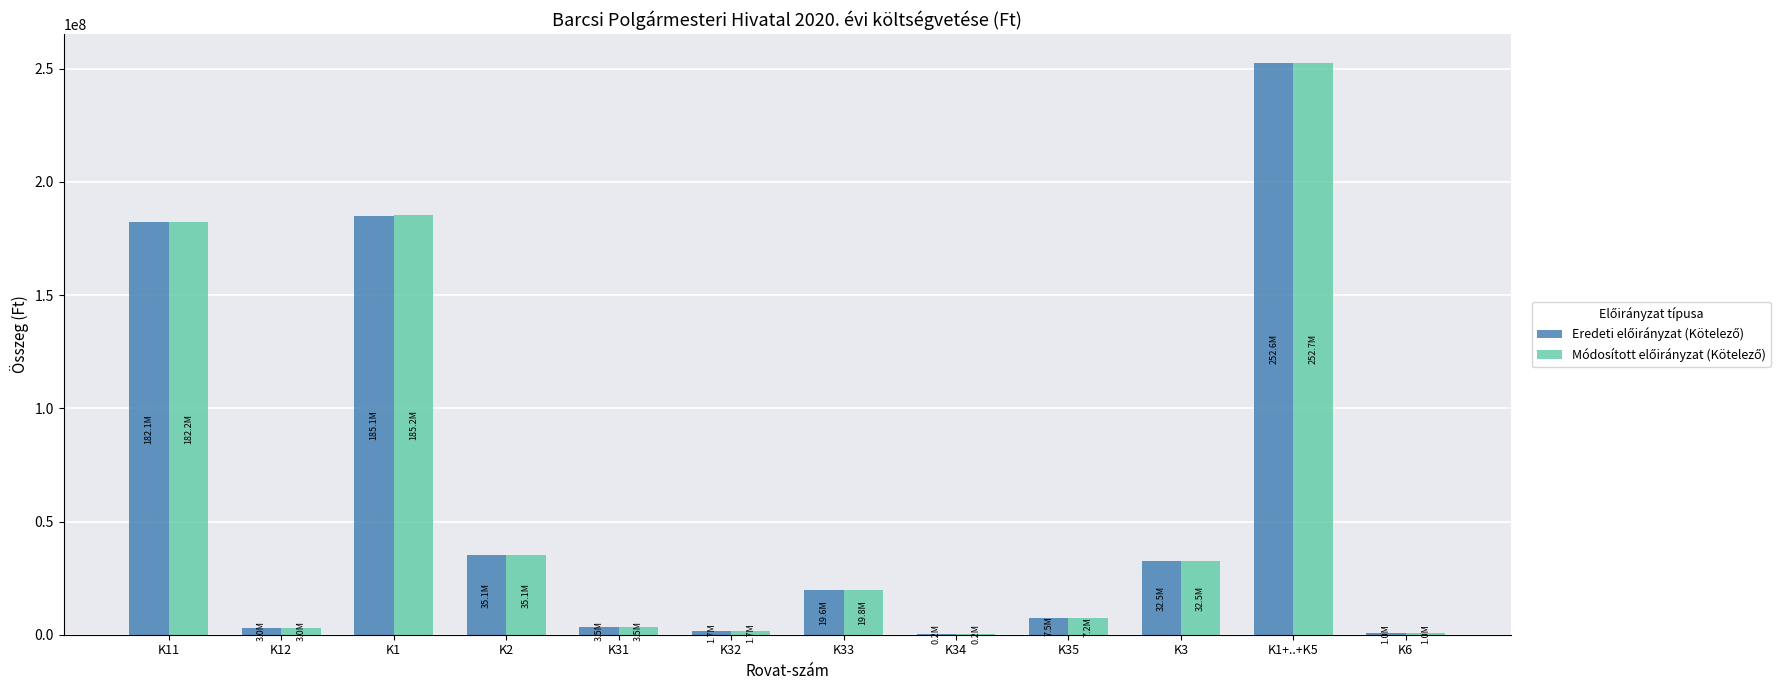

At which category is the sum across all series the highest?

K1+..+K5